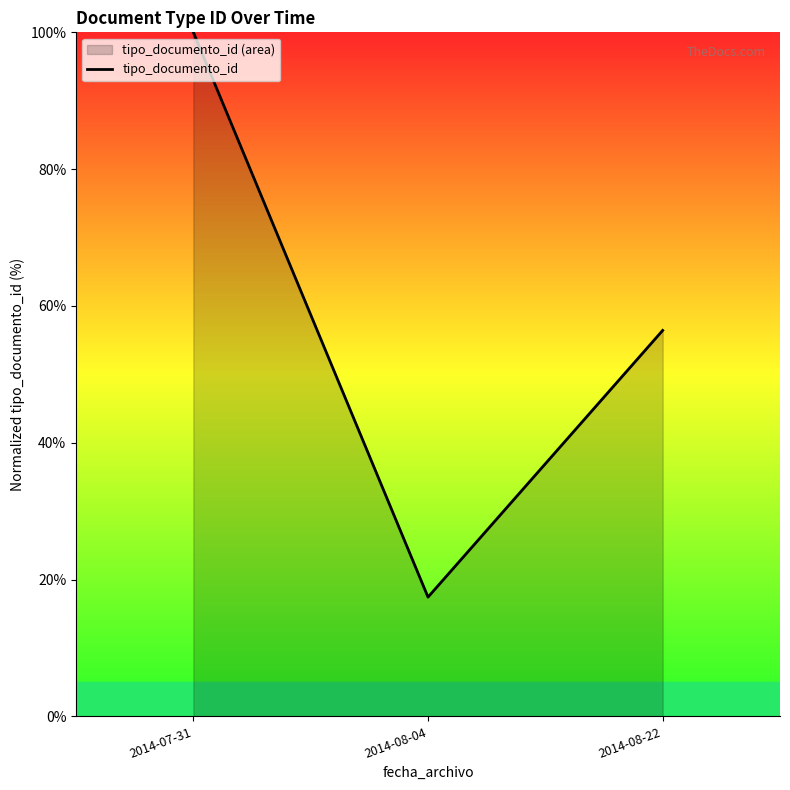

What is the label of the 3rd point from the right?

2014-07-31